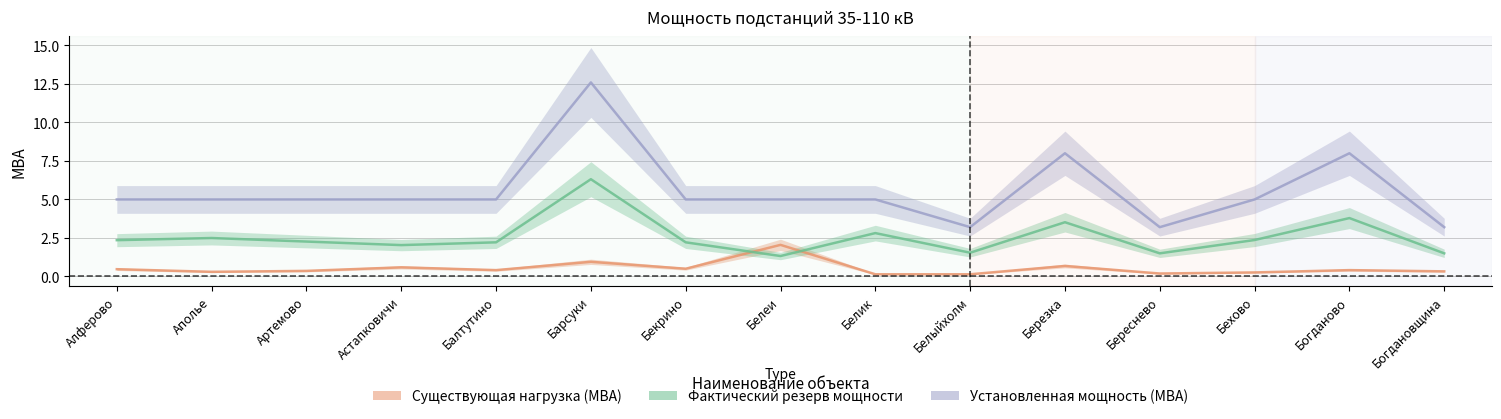

True or false: Существующая нагрузка (МВА) and Установленная мощность (МВА) cross at least once.

False